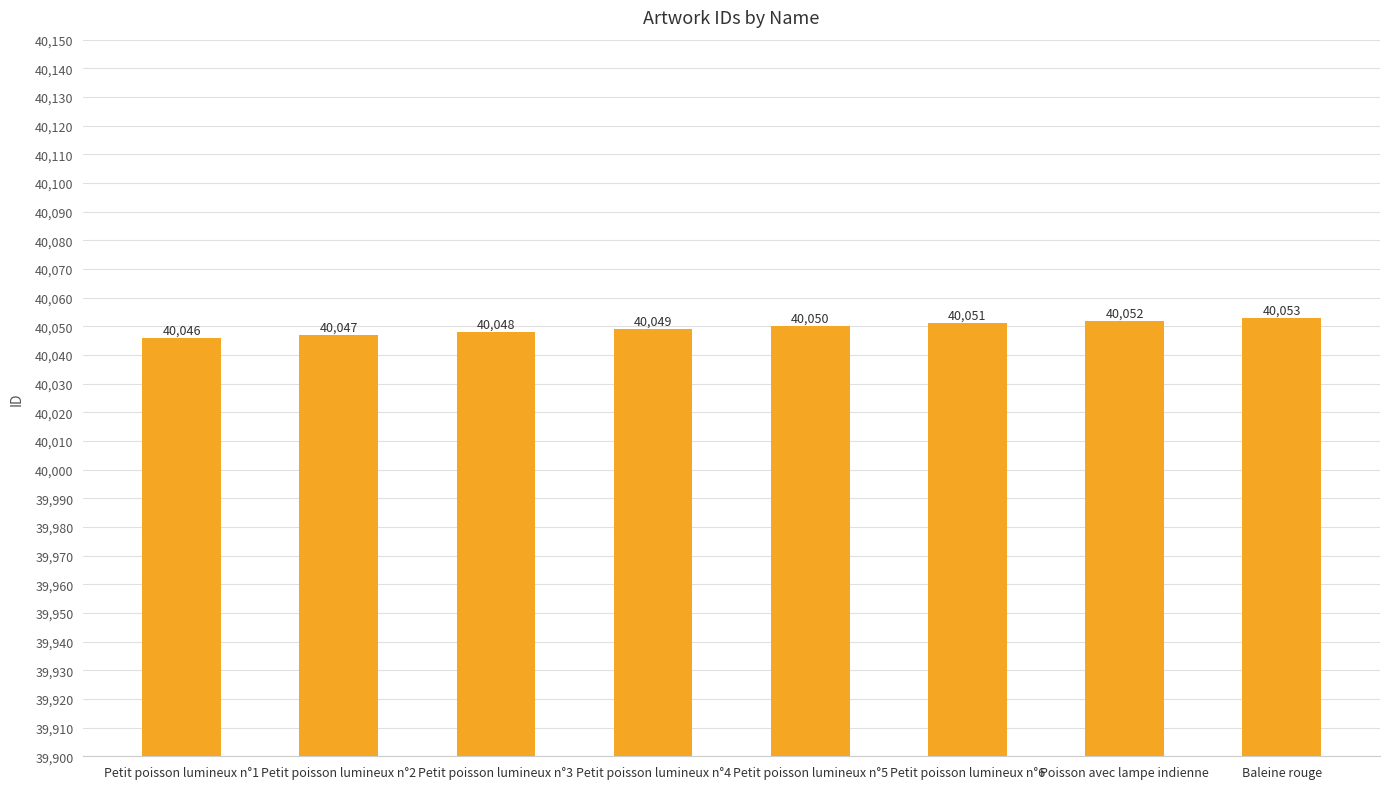

Which category has the highest value across all series?

Baleine rouge